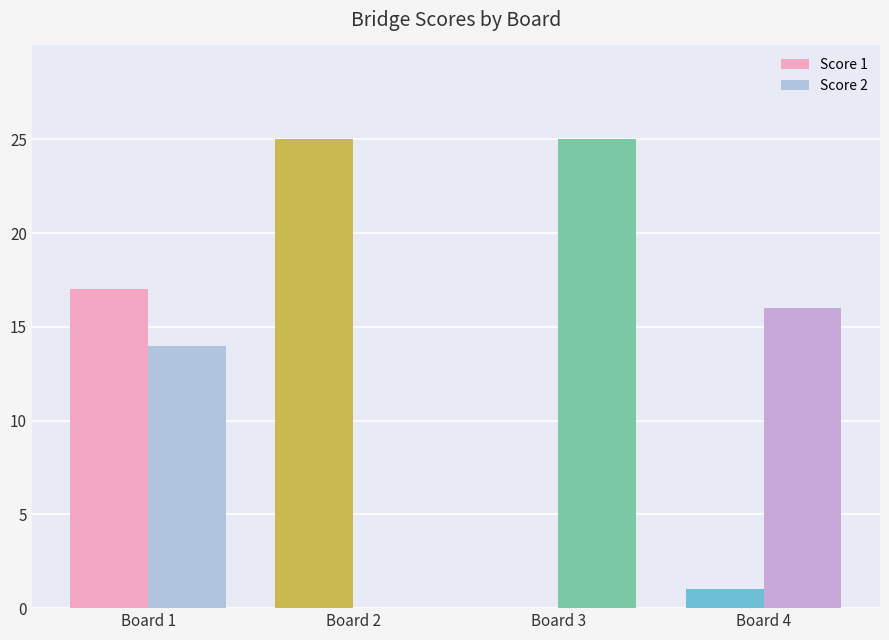

How many distinct data groups are displayed?

2